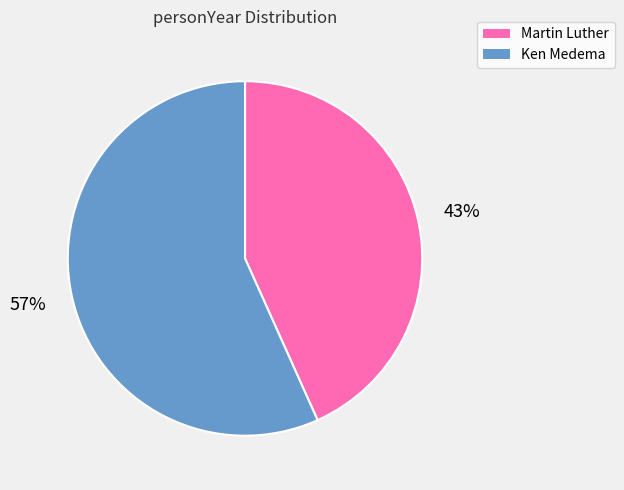

Approximately how many times larger is the value at Ken Medema compared to Martin Luther?

1.3